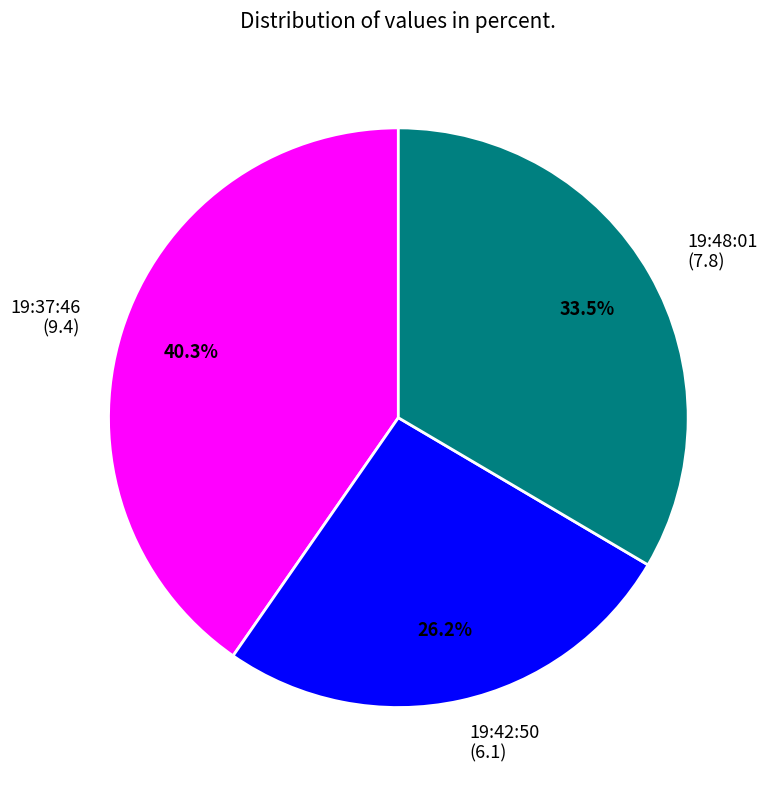

What is the ratio of the value at 19:37:46 (9.4) to the value at 19:42:50 (6.1)?

1.5